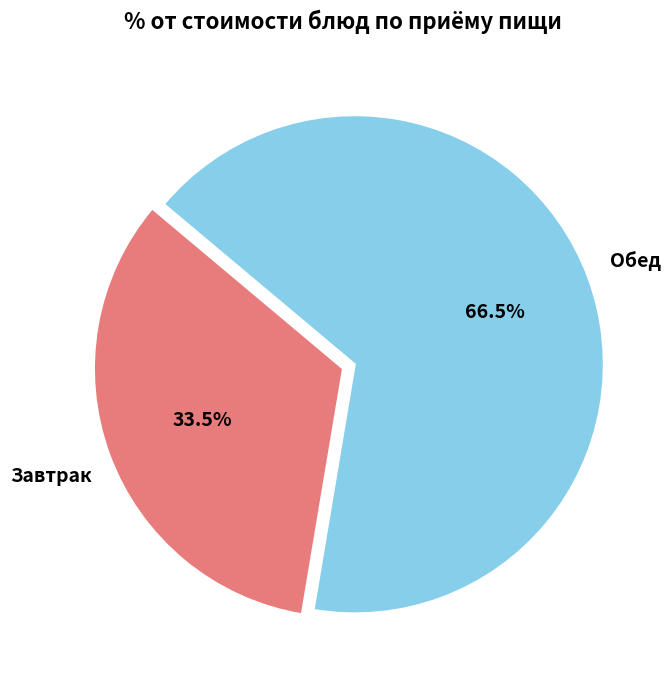

To the nearest percent, what is the difference between the largest and smallest slice percentages?

33%